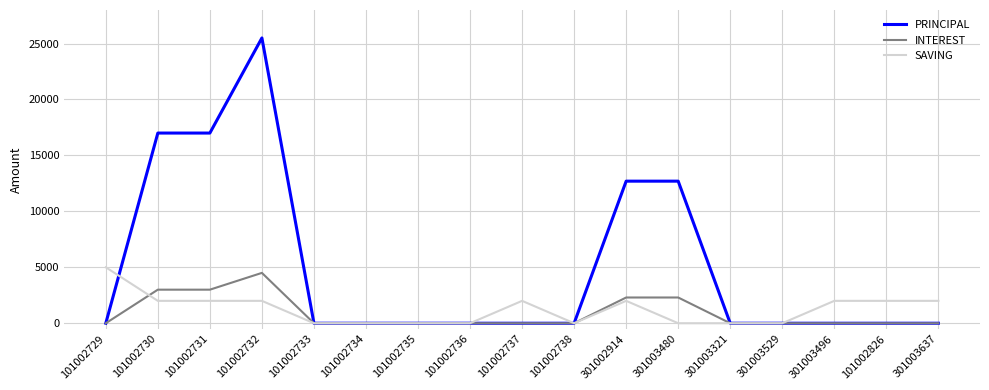

The INTEREST series shows 4553 at 101002731. True or false?

False